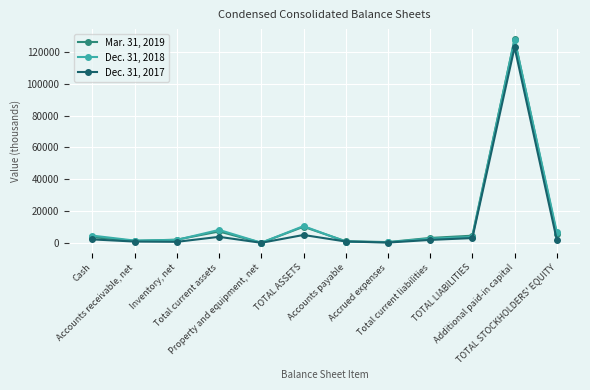

What position from the right is TOTAL LIABILITIES?

3